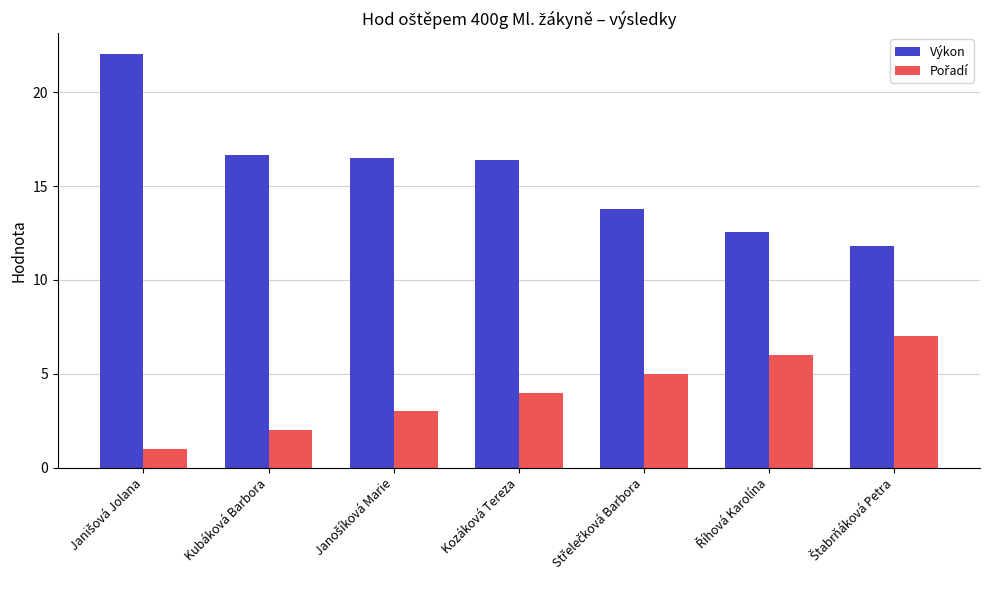

Which series has the largest range (max minus min)?

Výkon